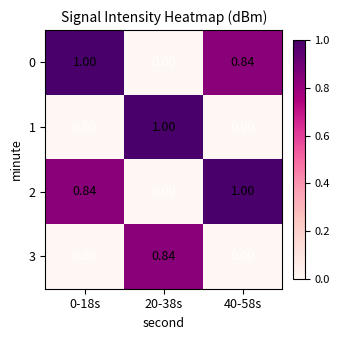

How many data points does each series have?

3